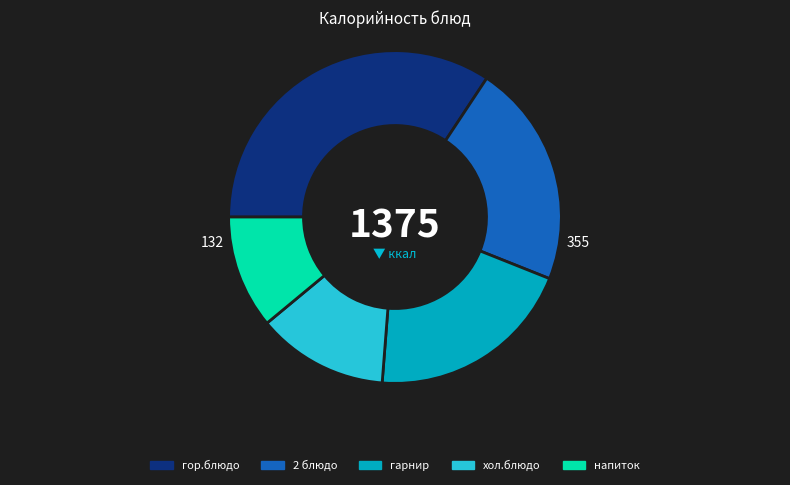

Which has a higher value, напиток or гор.блюдо?

гор.блюдо